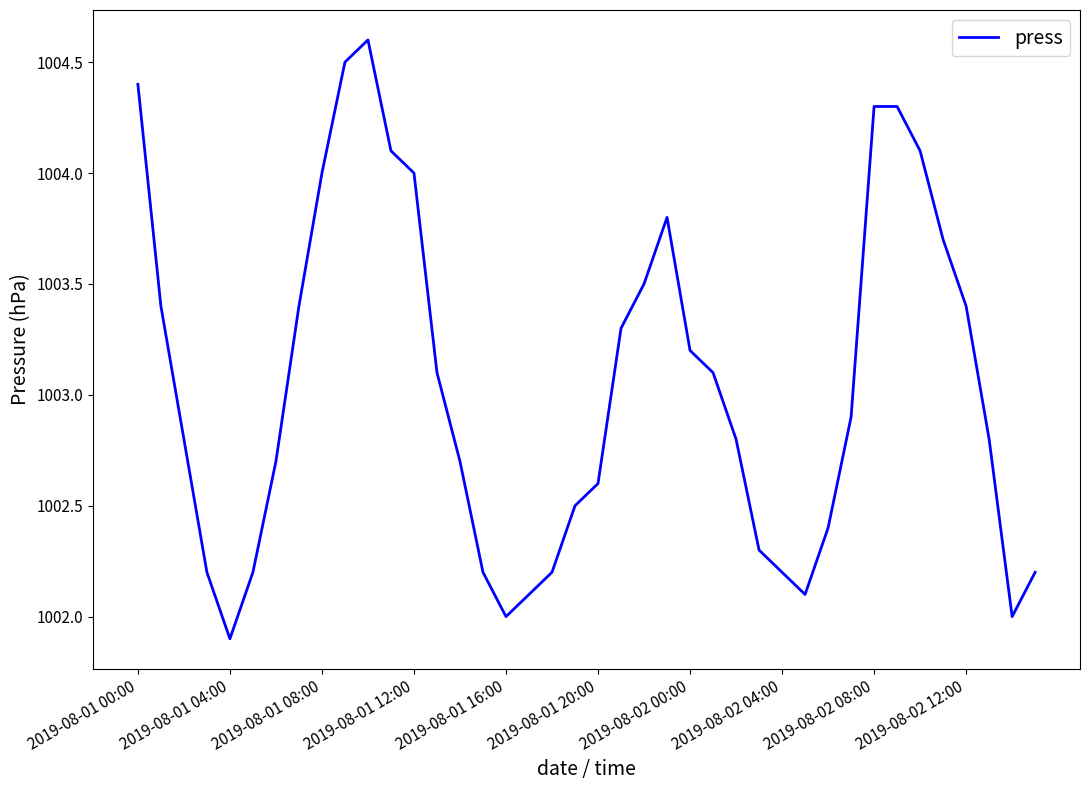

What is the minimum value shown in the chart?

1001.9